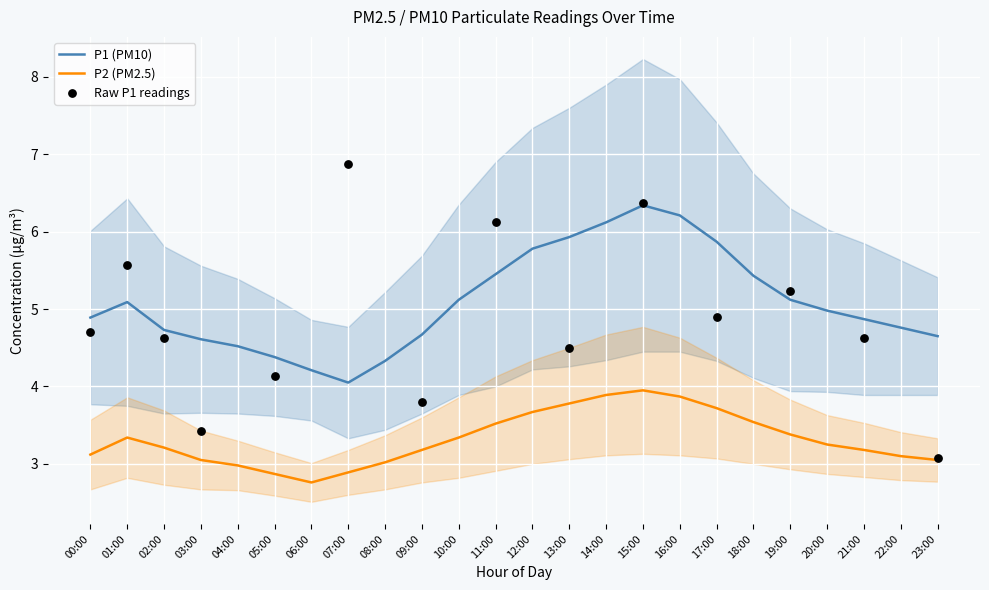

Which series has the largest total across all categories?

P1